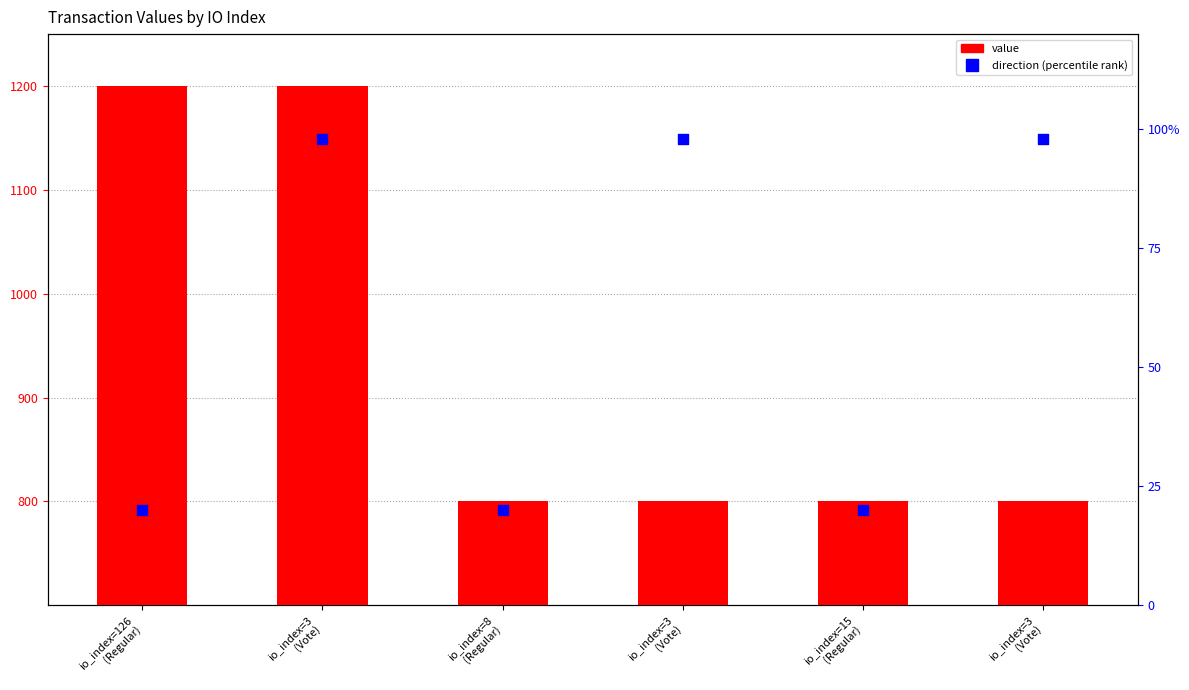

Which series reaches the maximum Y coordinate?

value